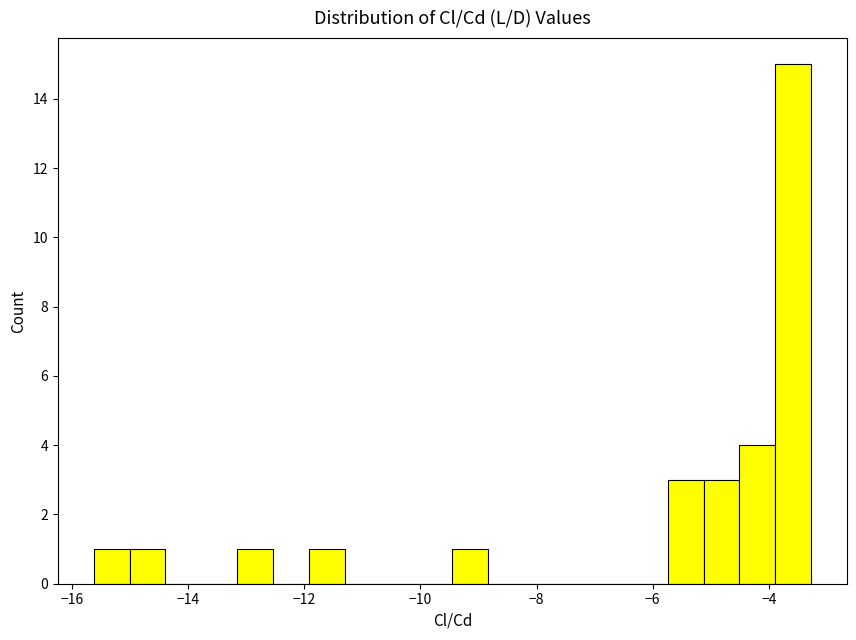

Around what value on the x-axis is the tallest bar? Give the approximate position of its centre, as read against the axis.

-3.6